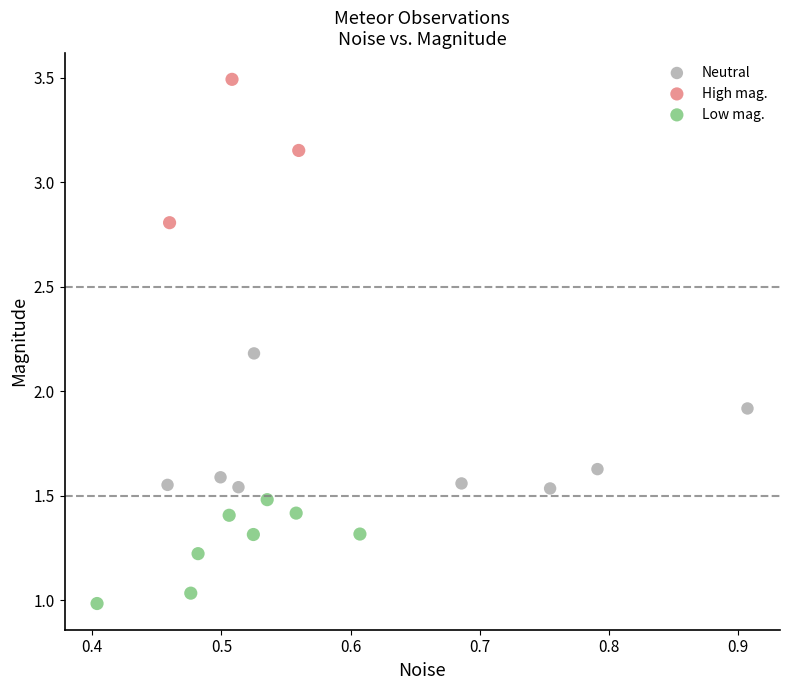

Which series reaches the minimum Y coordinate?

Low mag.